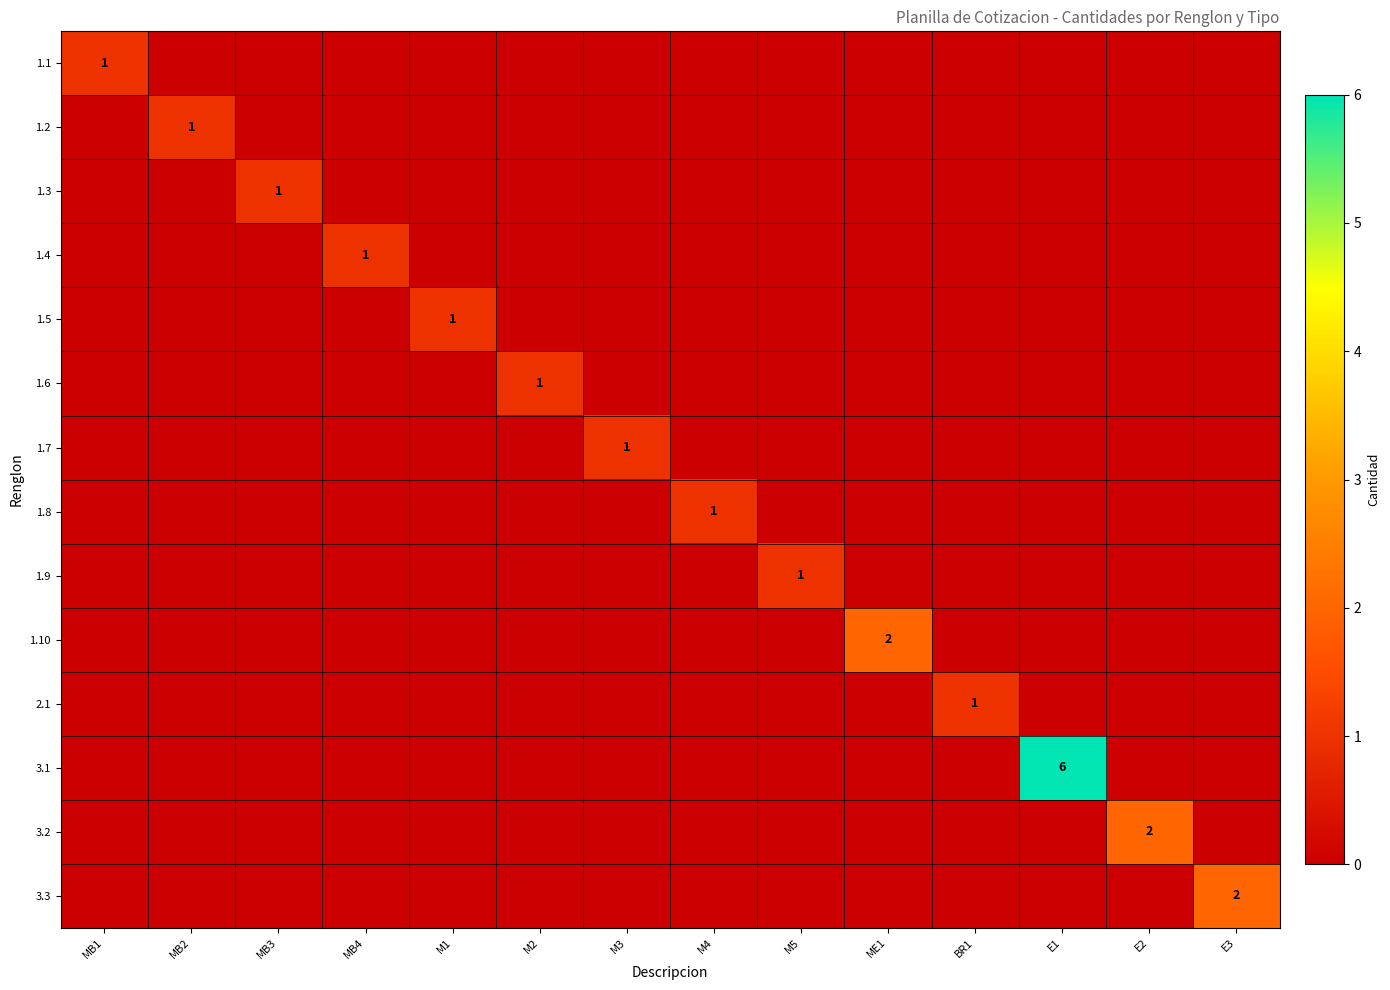

The value of 3.3 at E3 is 2. True or false?

True